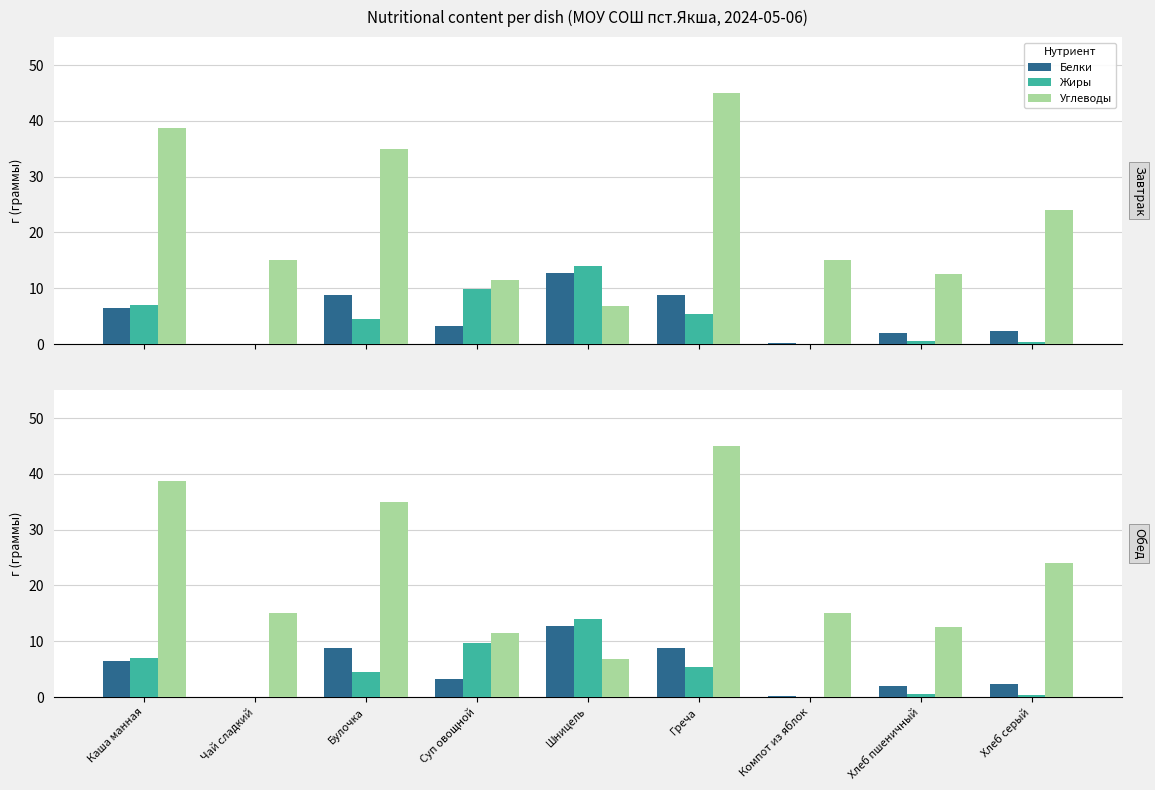

What is the maximum value shown in the chart?

45.0